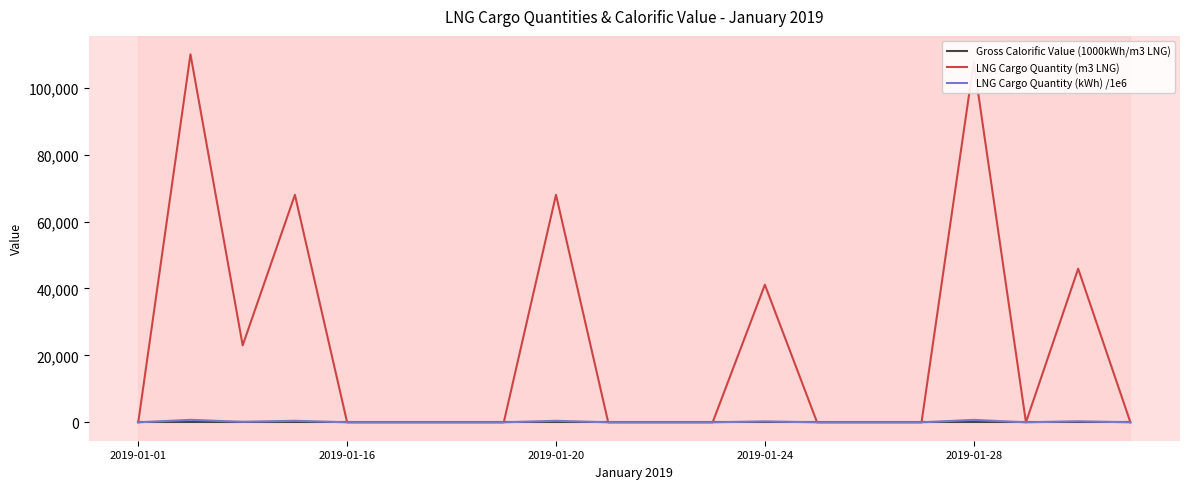

Which series has the largest total across all categories?

LNG Cargo Quantity (m3 LNG)